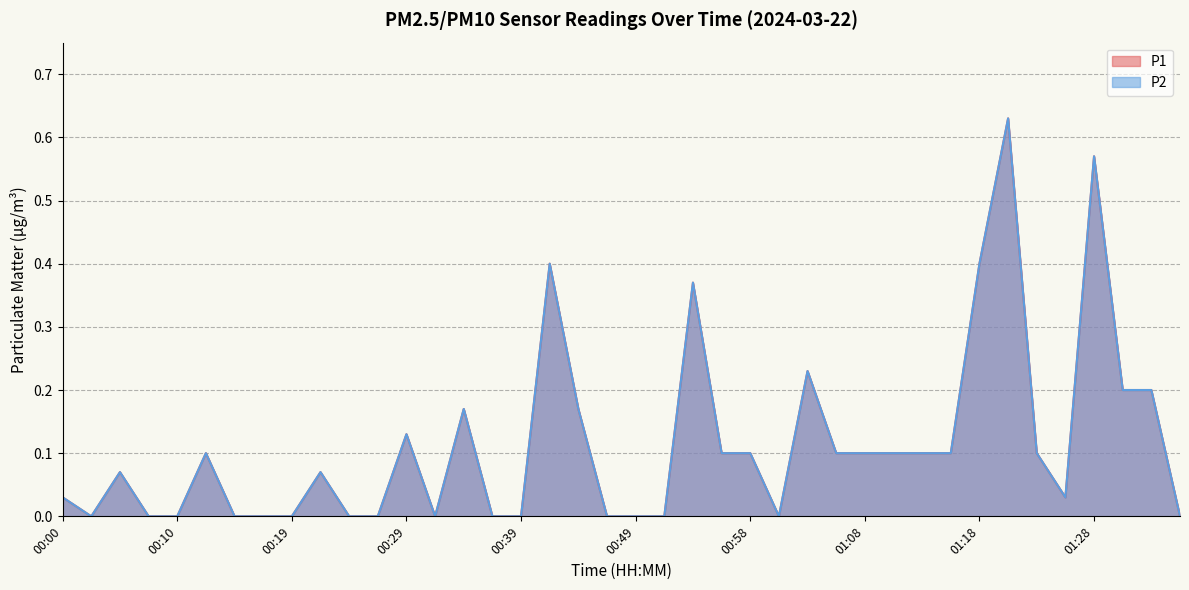

At how many categories does at least one series exceed 0?

24